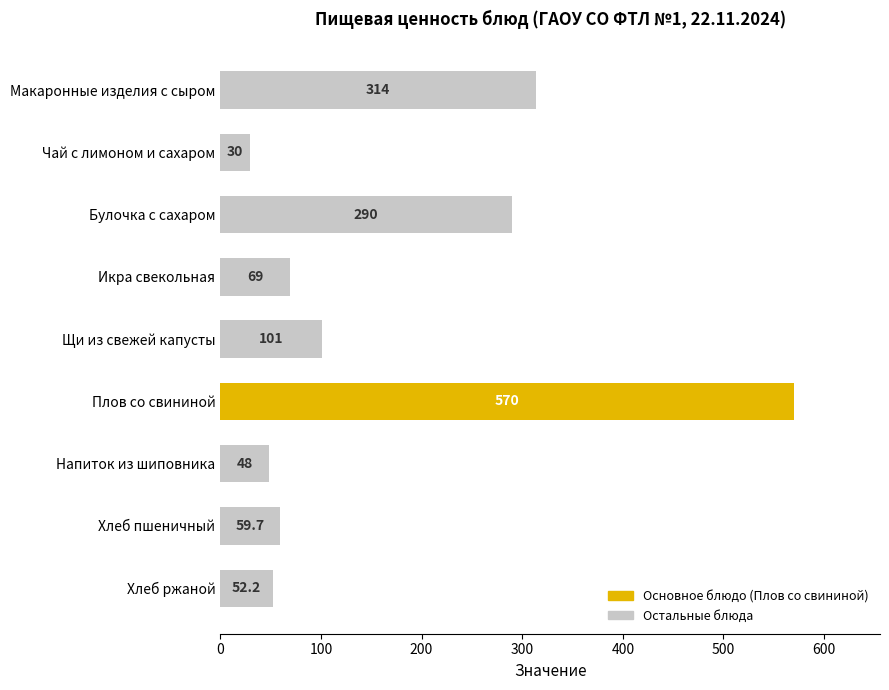

Where is the data nearest to the value 300?

Булочка с сахаром